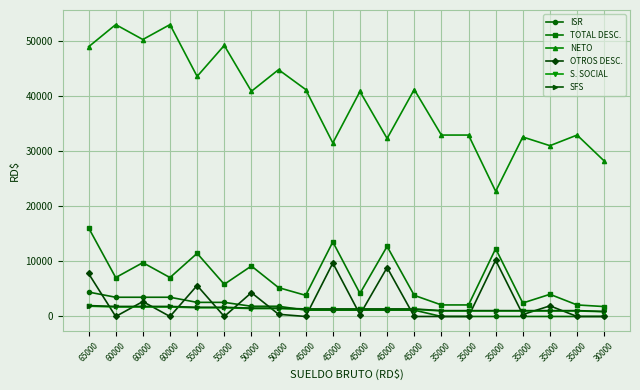

Is this an area chart (filled region under the line)?

No